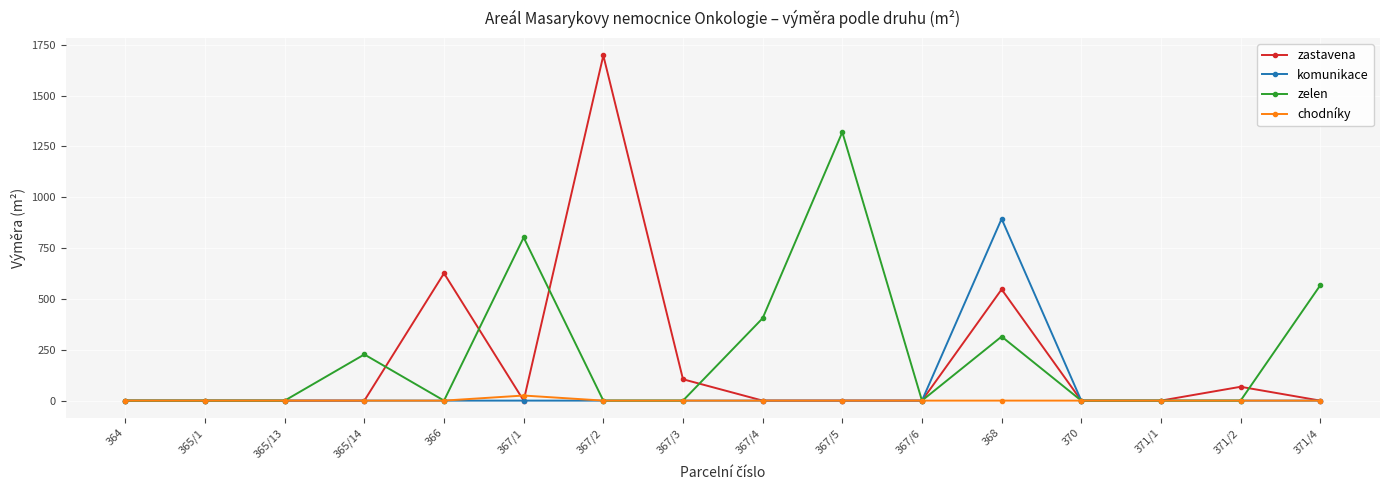

What are all the series names shown in the legend?

zastavena, komunikace, zelen, chodníky